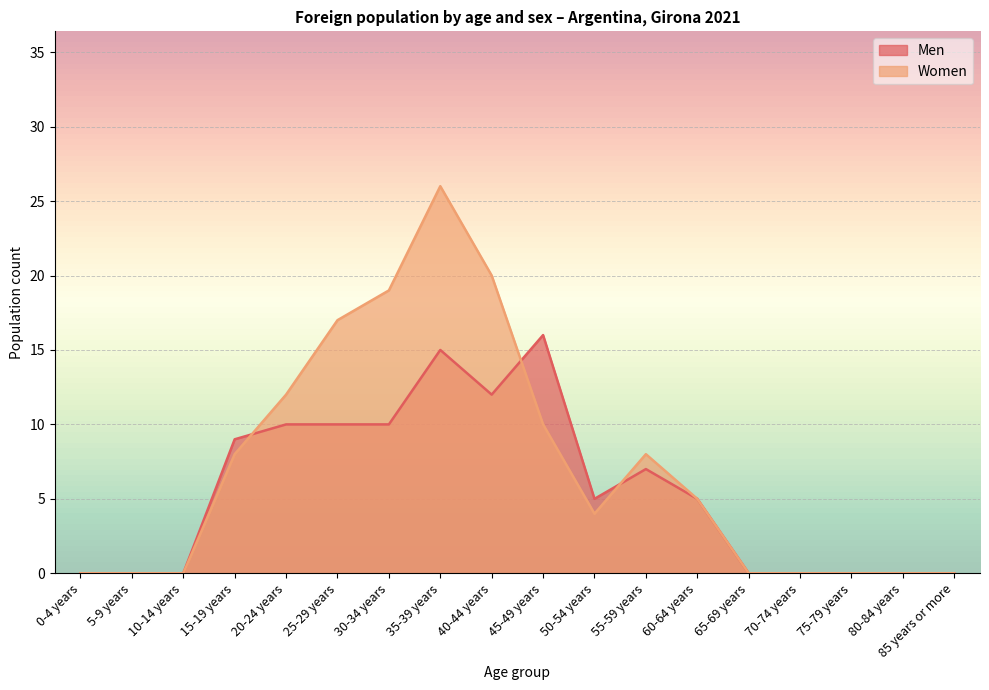

What are all the series names shown in the legend?

Men, Women